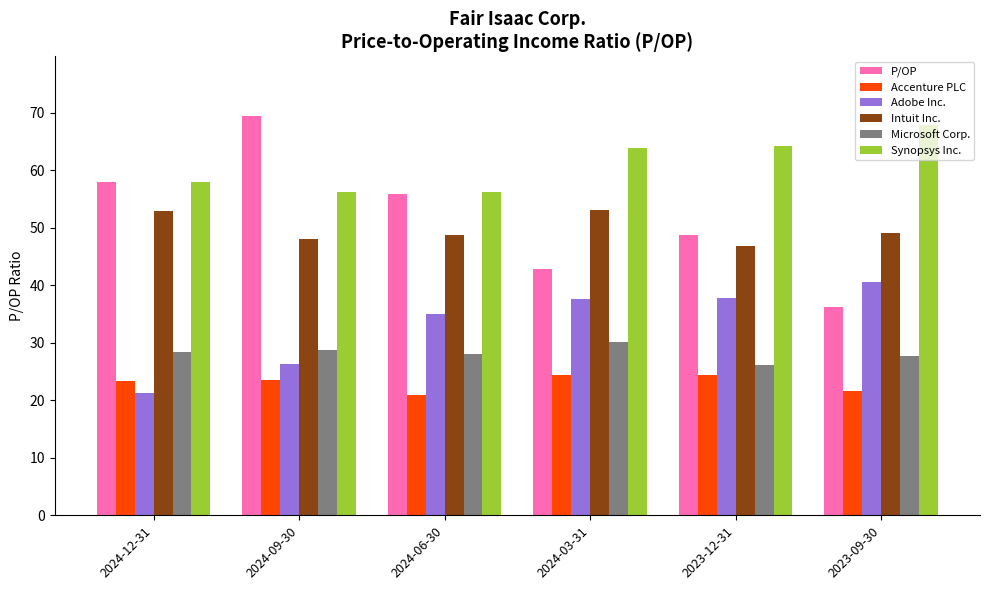

Which series changed the most between 2024-12-31 and 2023-12-31?

Adobe Inc.